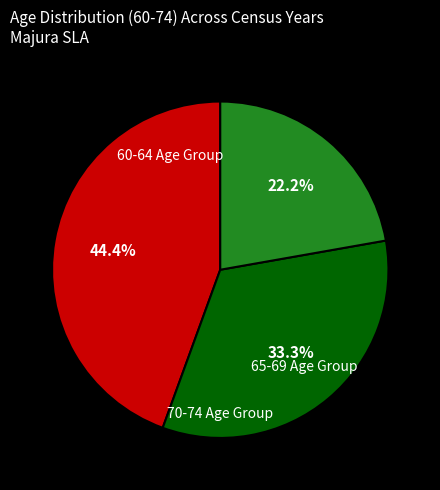

Does any single category account for the majority?

No